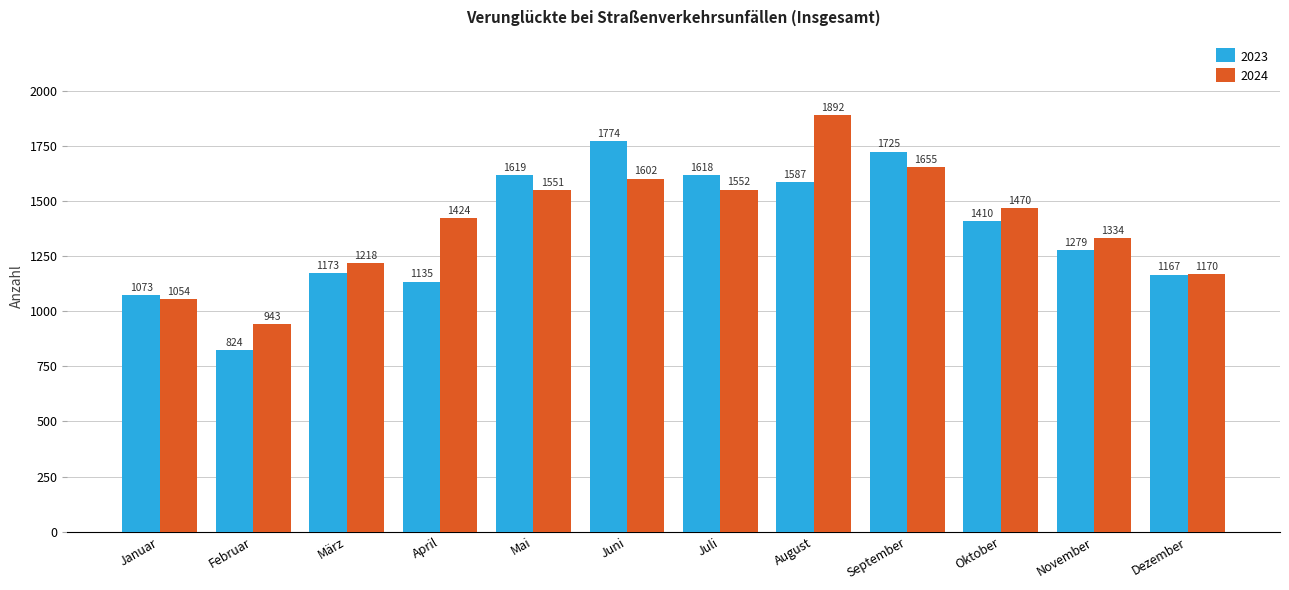

Which series has the largest total across all categories?

2024